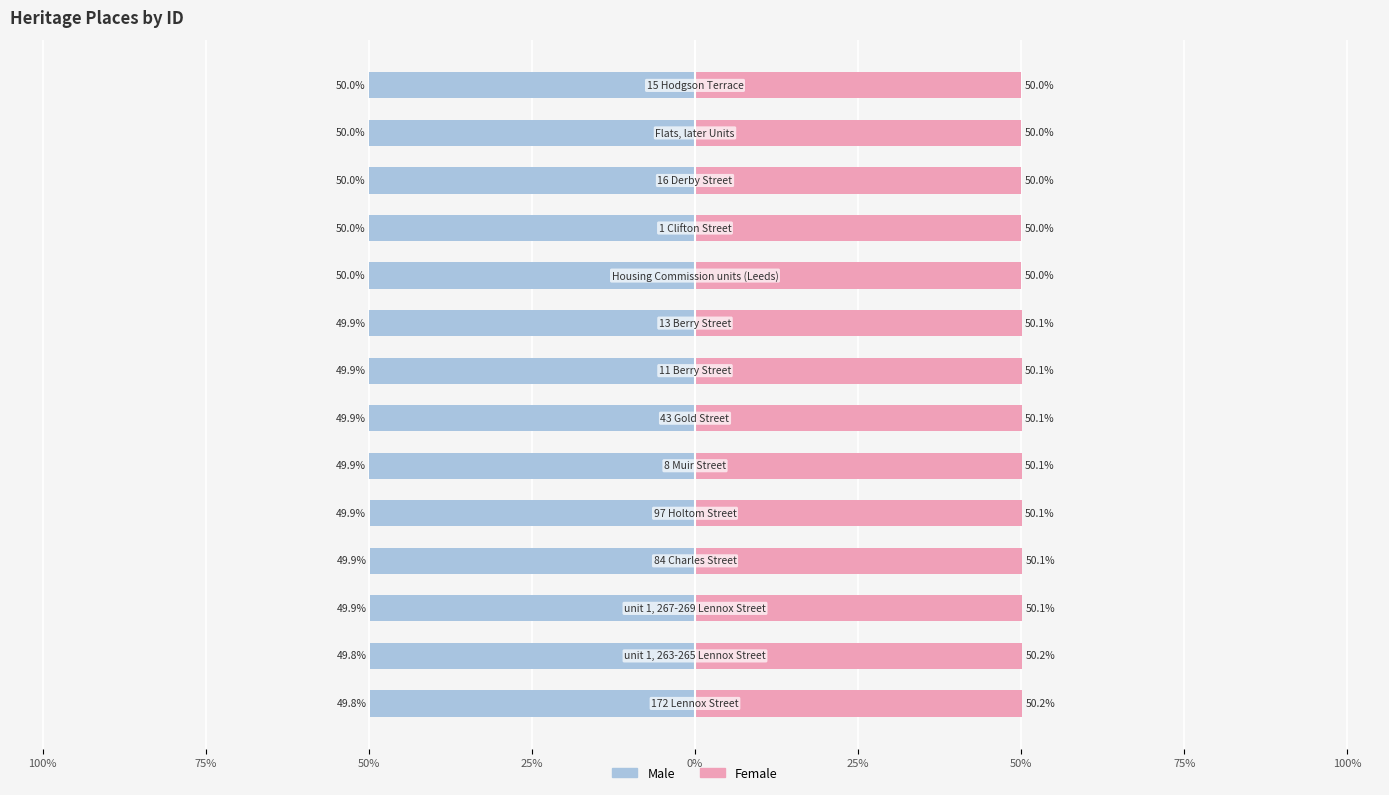

What is the difference between the highest and lowest values at 12?

100.0